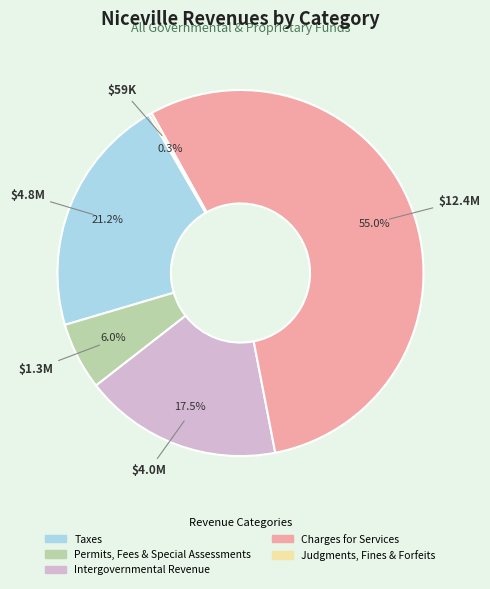

Which category has the biggest portion of the pie?

Charges for Services